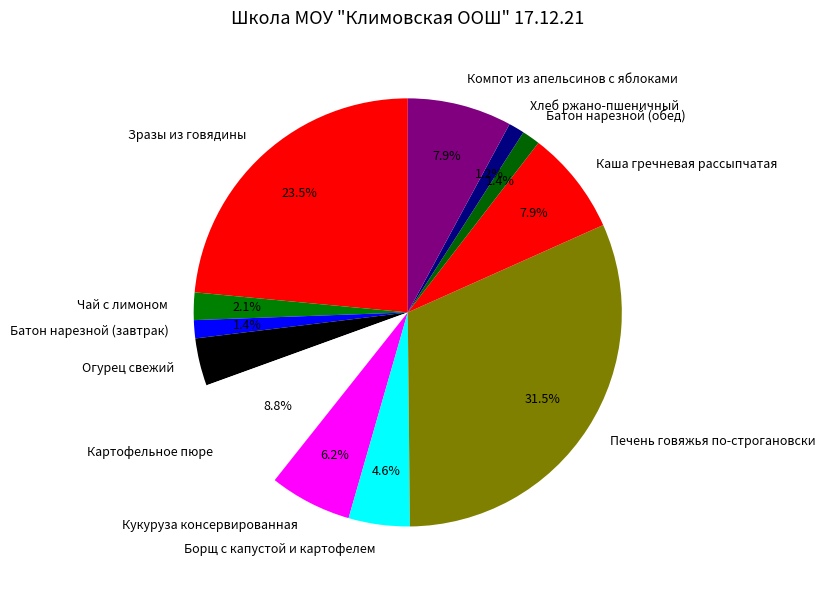

To the nearest percent, what percentage of the pie is Борщ с капустой и картофелем?

5%